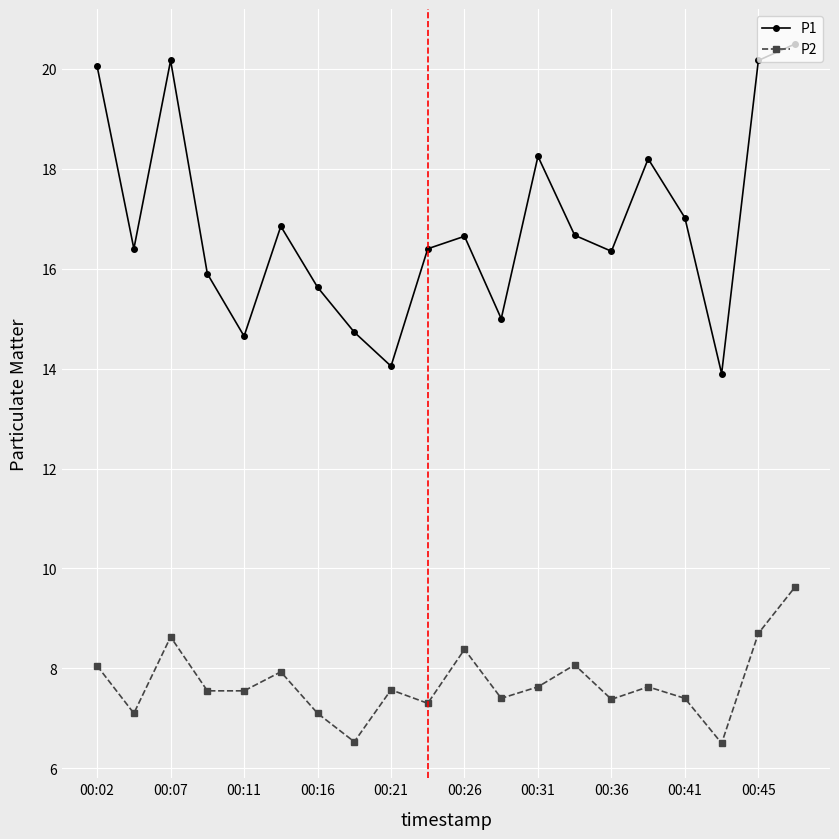

Rank the series by their average value, from highest to lowest.

P1, P2